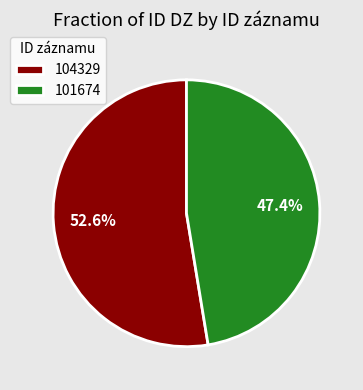

Is there any slice that represents more than half of the pie?

Yes